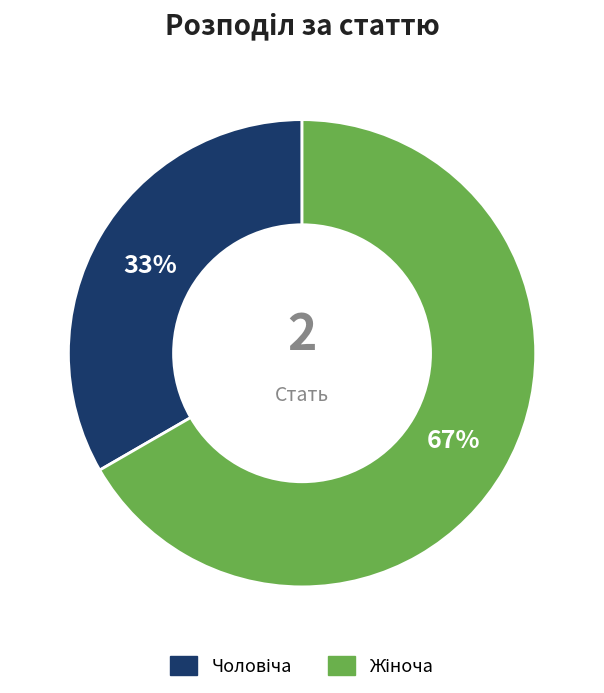

Is there any slice that represents more than half of the pie?

Yes